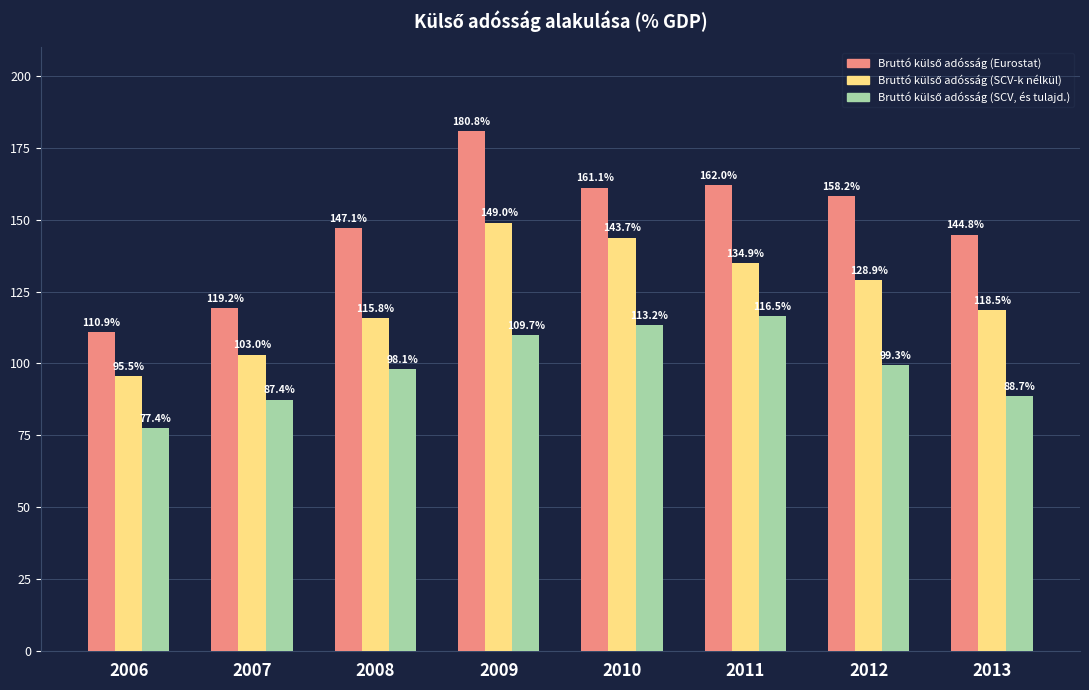

How many data points does each series have?

8